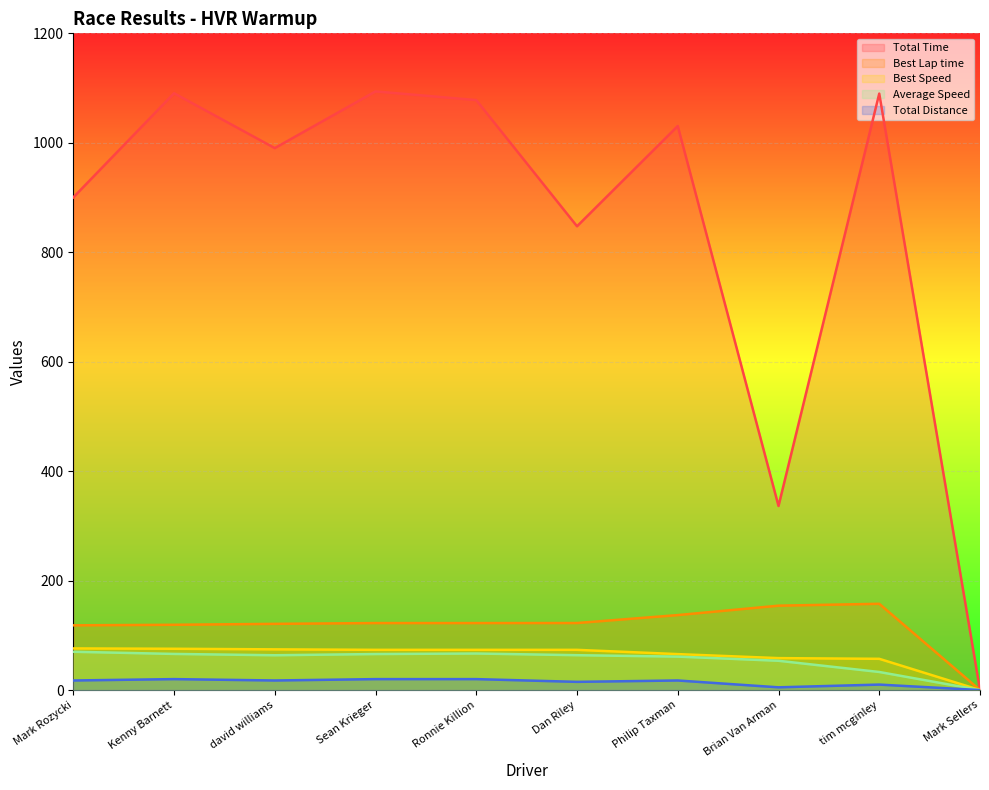

True or false: Average Speed and Total Distance intersect in this chart.

False